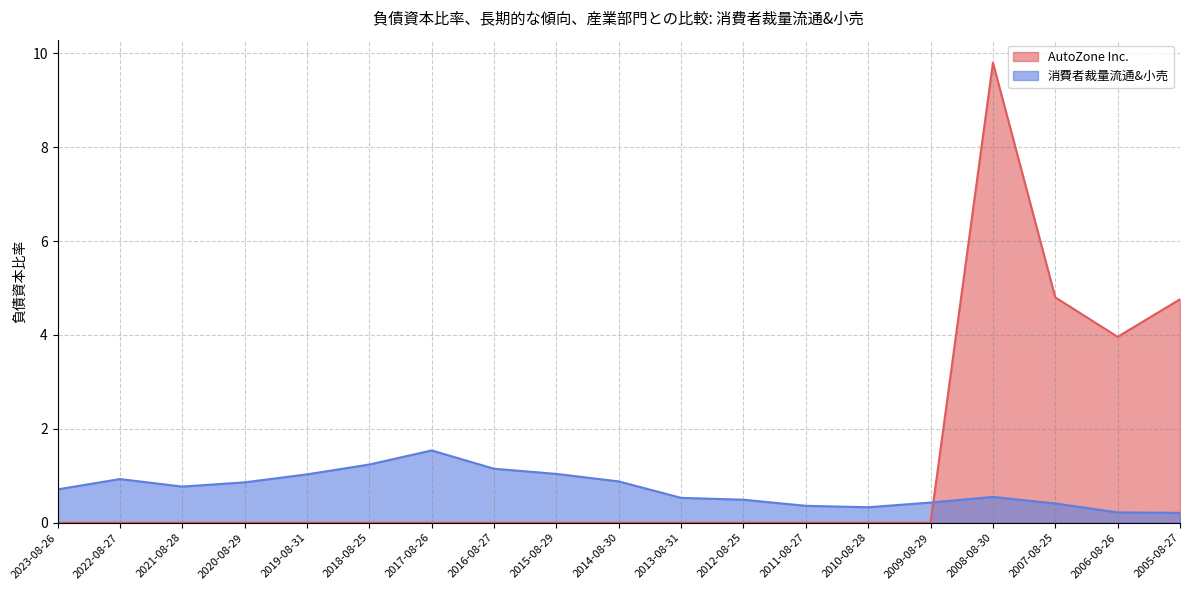

What is the greatest value displayed?

9.8